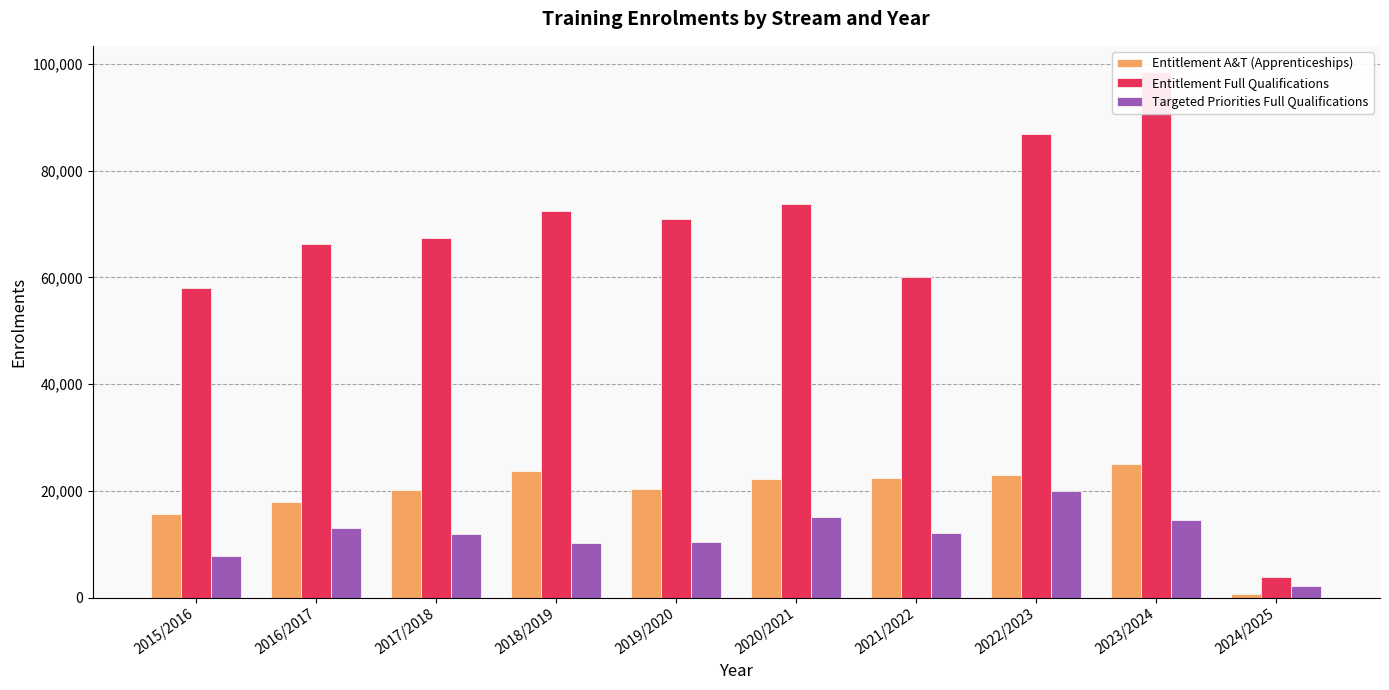

What position from the right is 2023/2024?

2